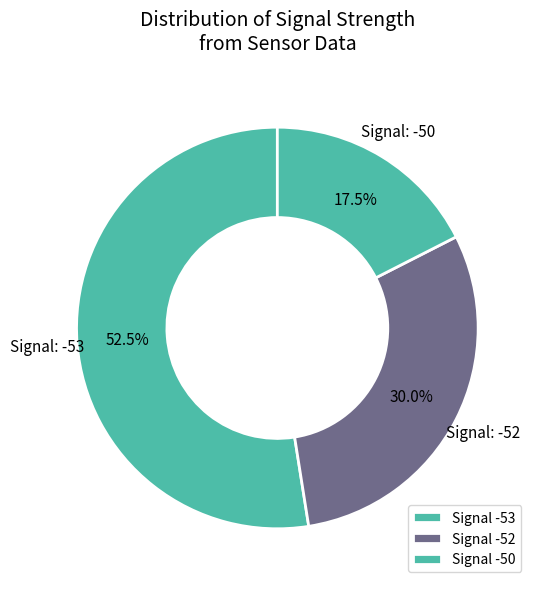

Is there a majority slice in this chart?

Yes